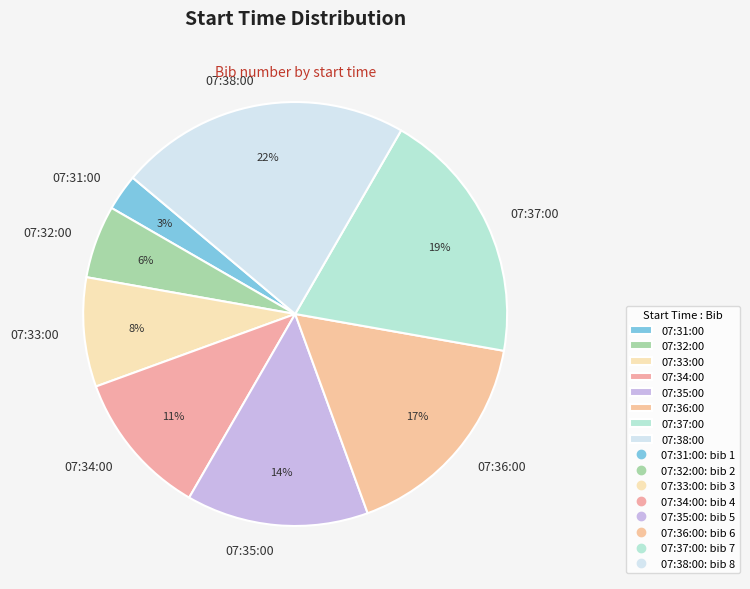

Does 07:37:00 represent more than half of the total?

No